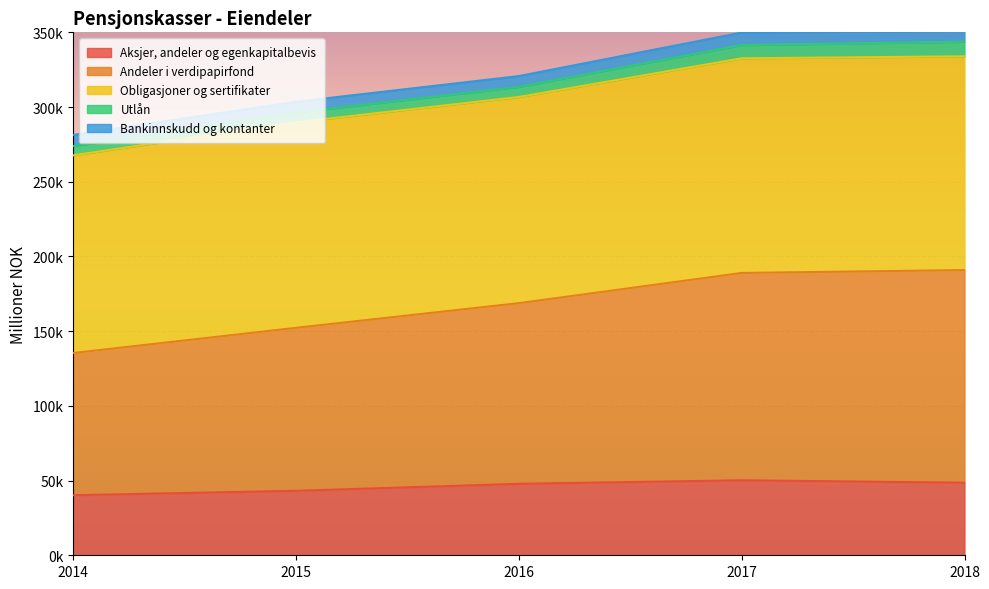

Which category has the lowest value in the Andeler i verdipapirfond series?

2014